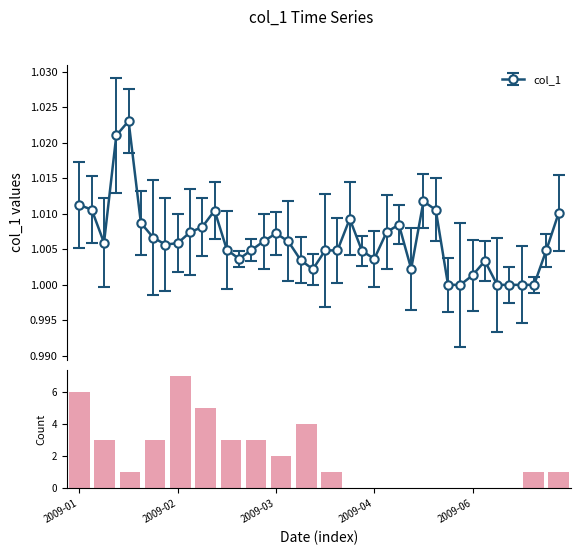

Where does the data first go above 1?

2009-01